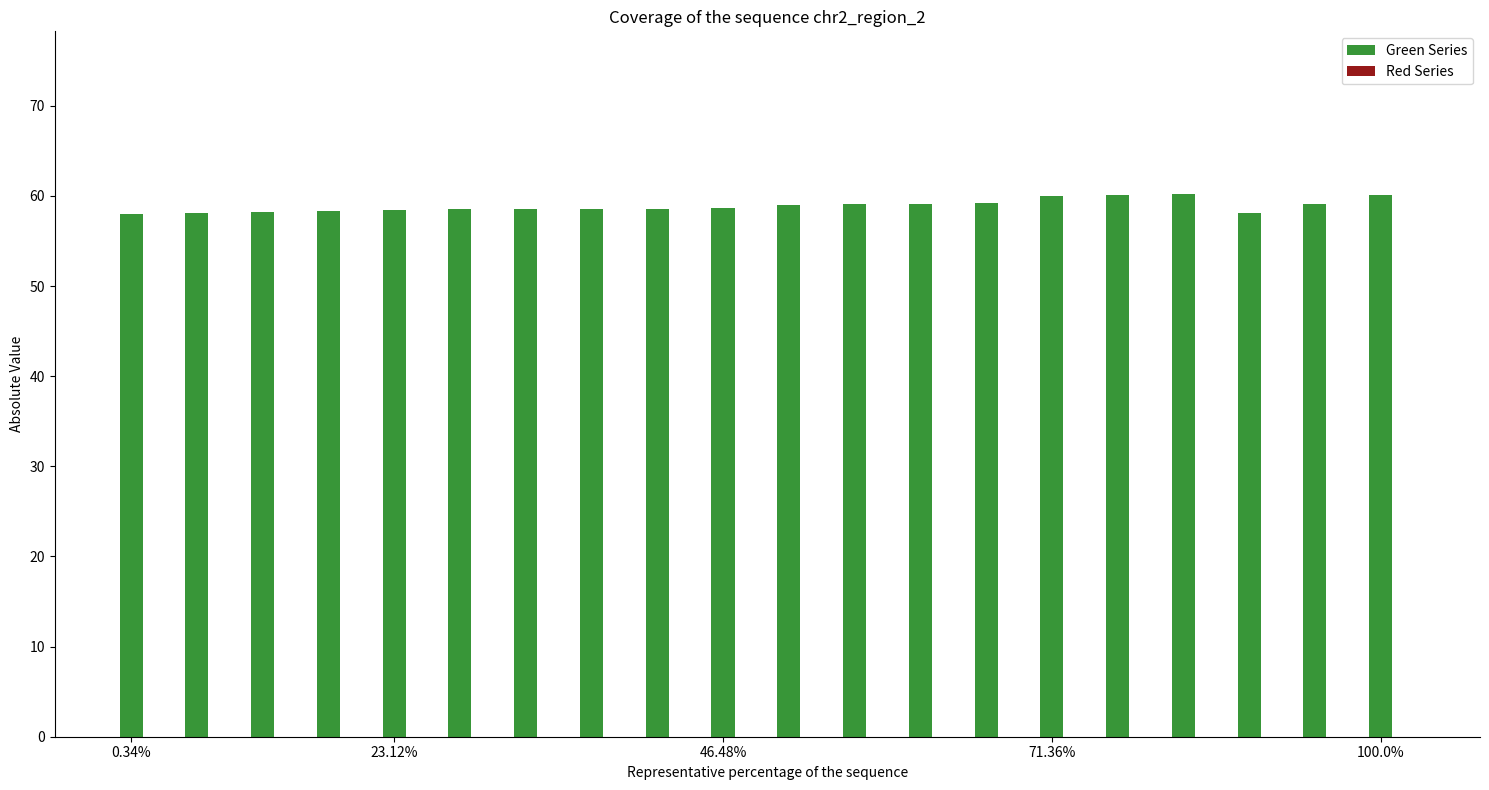

What is the value of the 1st bar from the left?

58.0